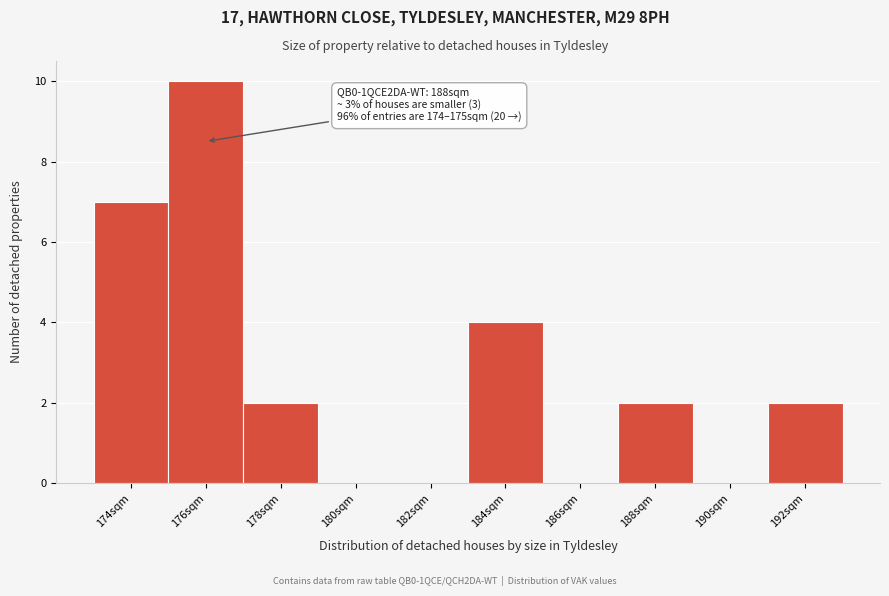

Over which range of the x-axis is the bar tallest?

175 to 177